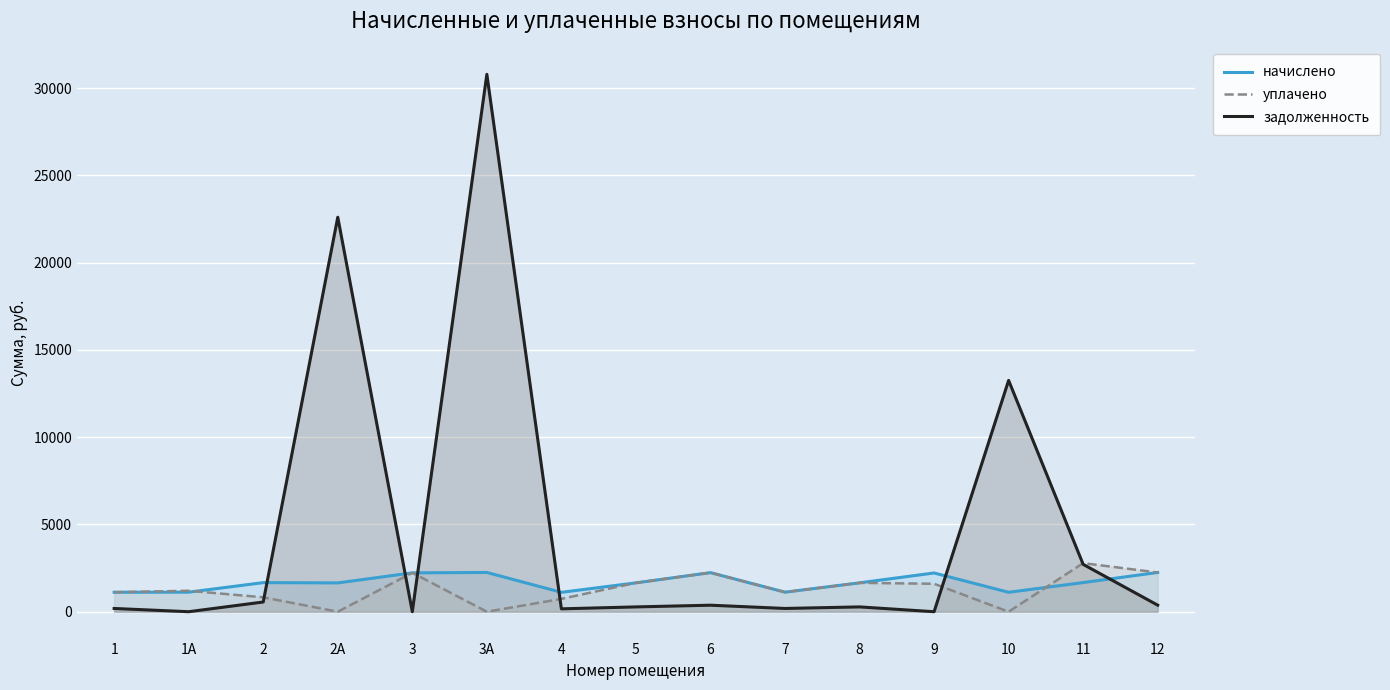

Rank the series at 5 from lowest to highest value.

задолженность, начислено, уплачено